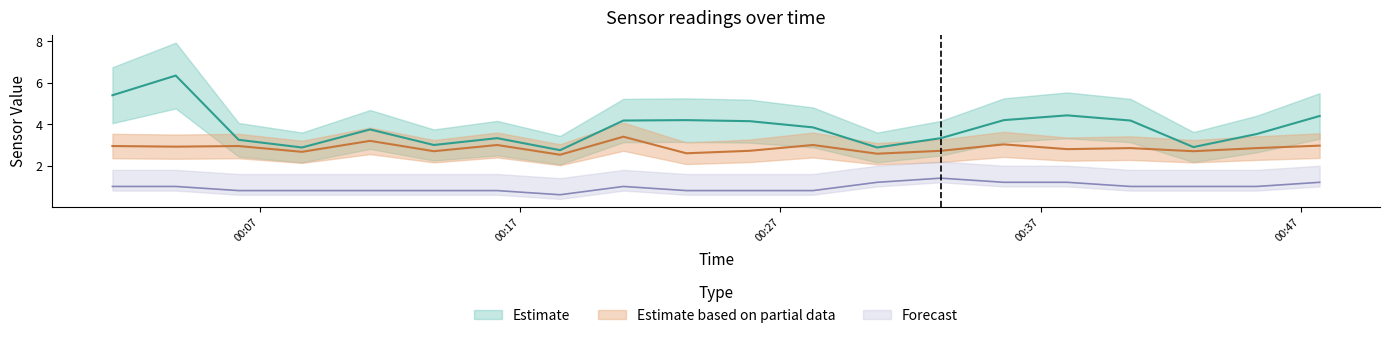

How many series are shown in this chart?

3